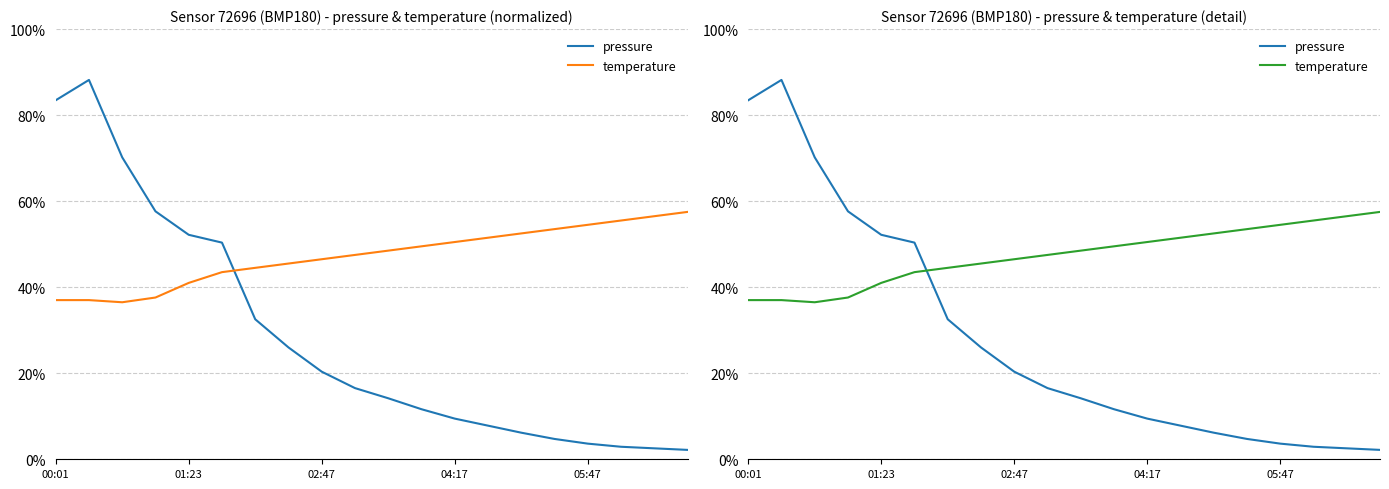

Is this an area chart (filled region under the line)?

No